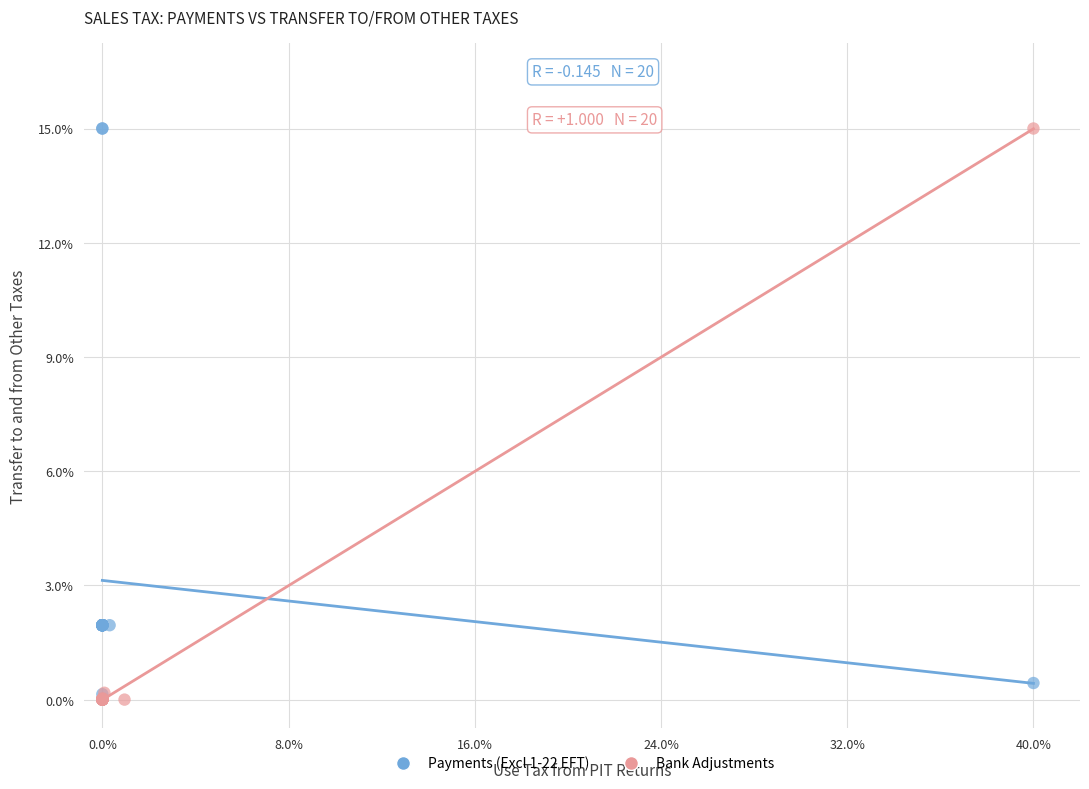

What are all the series names shown in the legend?

Payments (Excl 1-22 EFT), Bank Adjustments